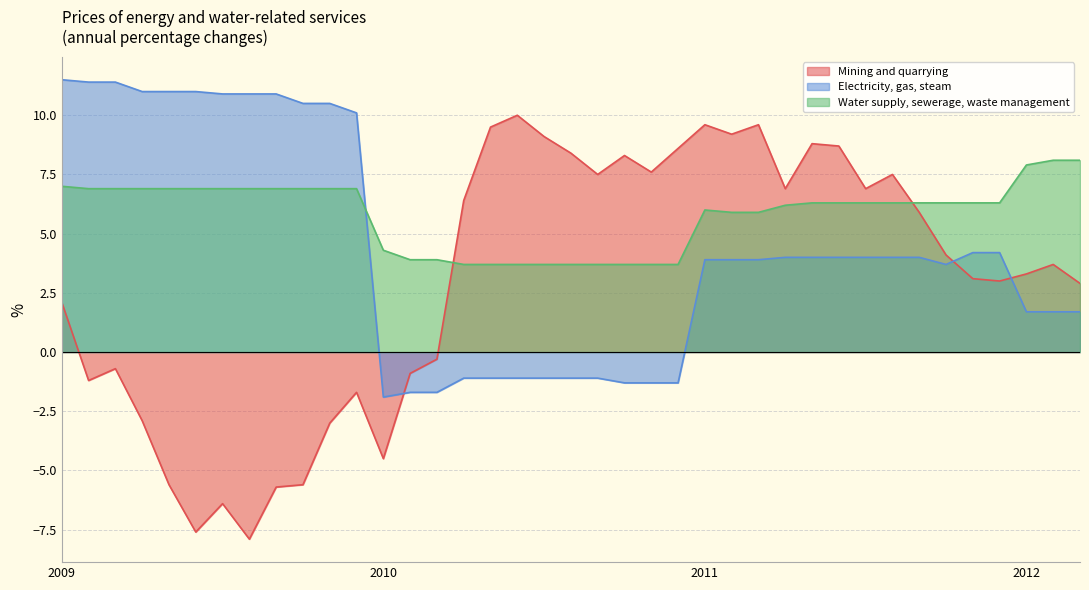

Between 5 and 8, which series saw the biggest shift?

Electricity, gas, steam